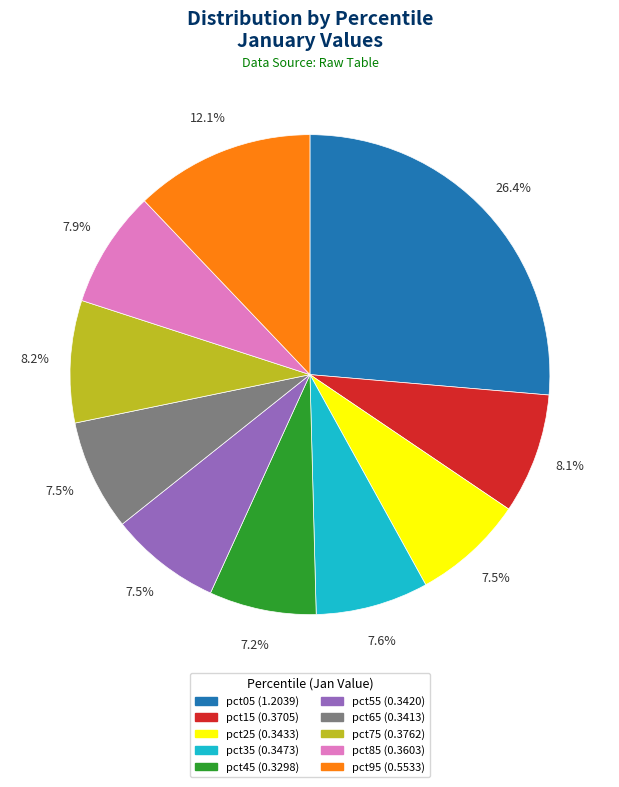

Is pct05 the majority of the pie?

No